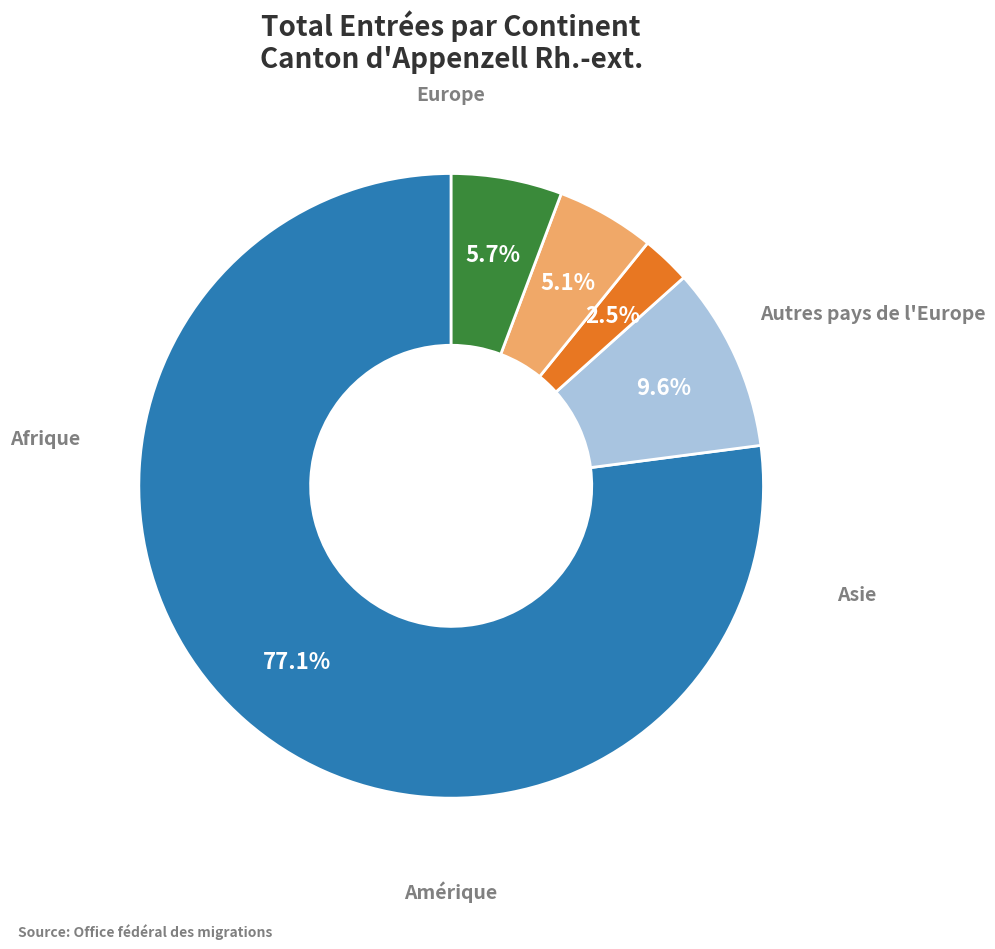

To the nearest percent, what is the difference between the largest and smallest slice percentages?

75%